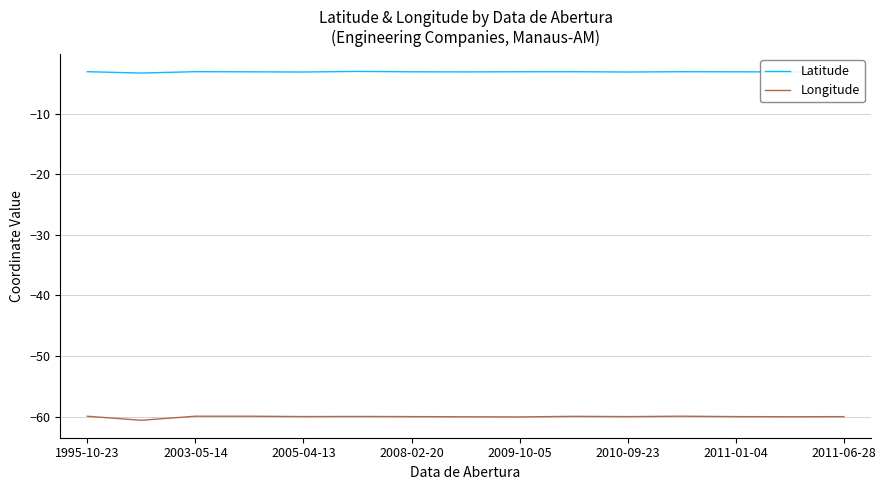

Which series has the largest total across all categories?

Latitude